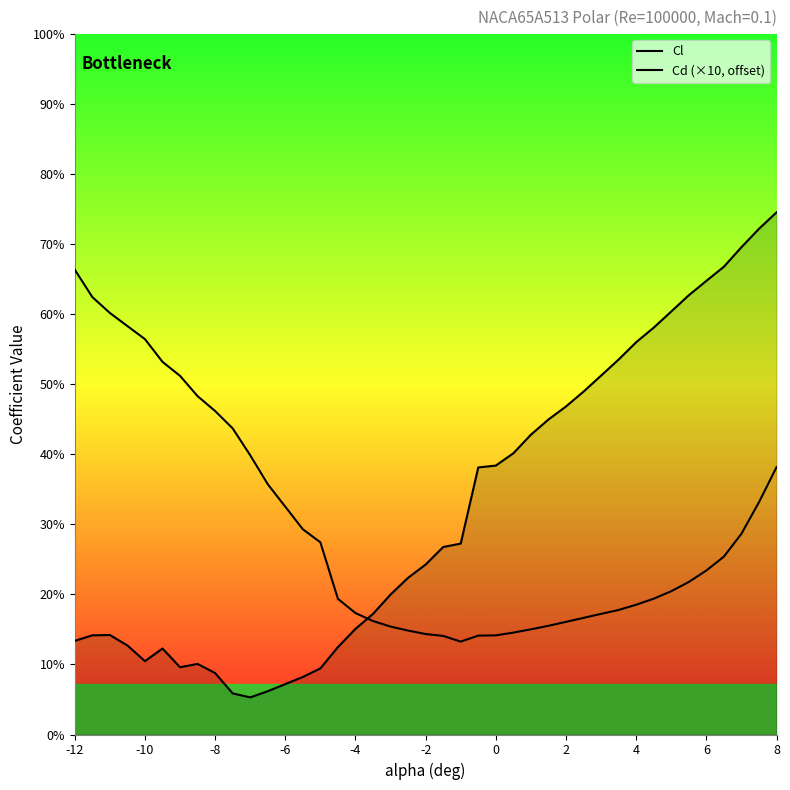

How many lines are shown in the chart?

2